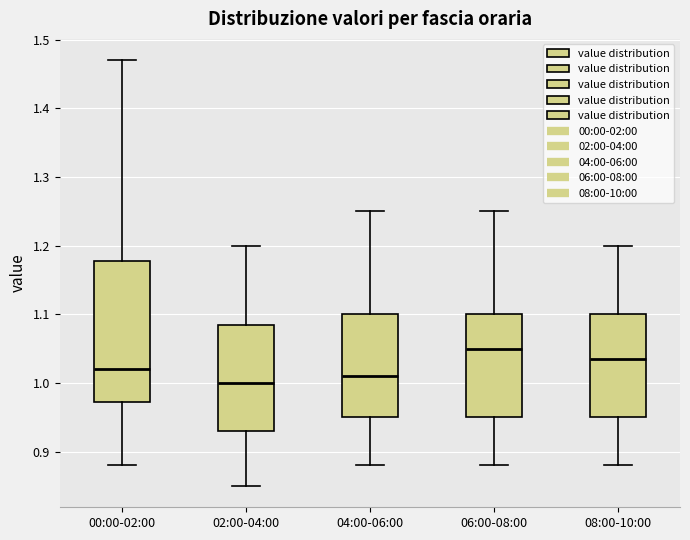

Which box's median line is the highest?

06:00-08:00